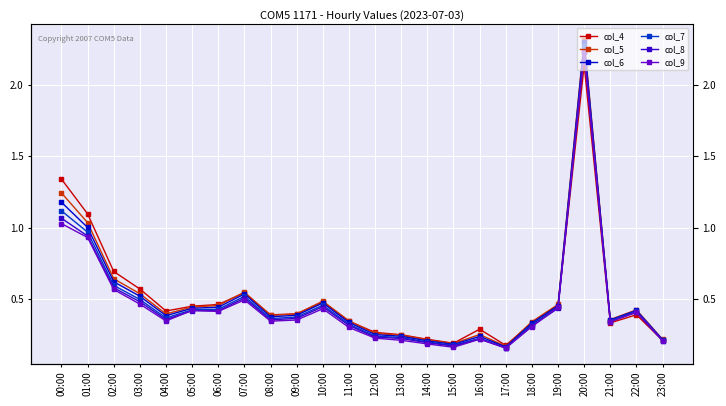

At which label does col_9 reach its peak?

20:00